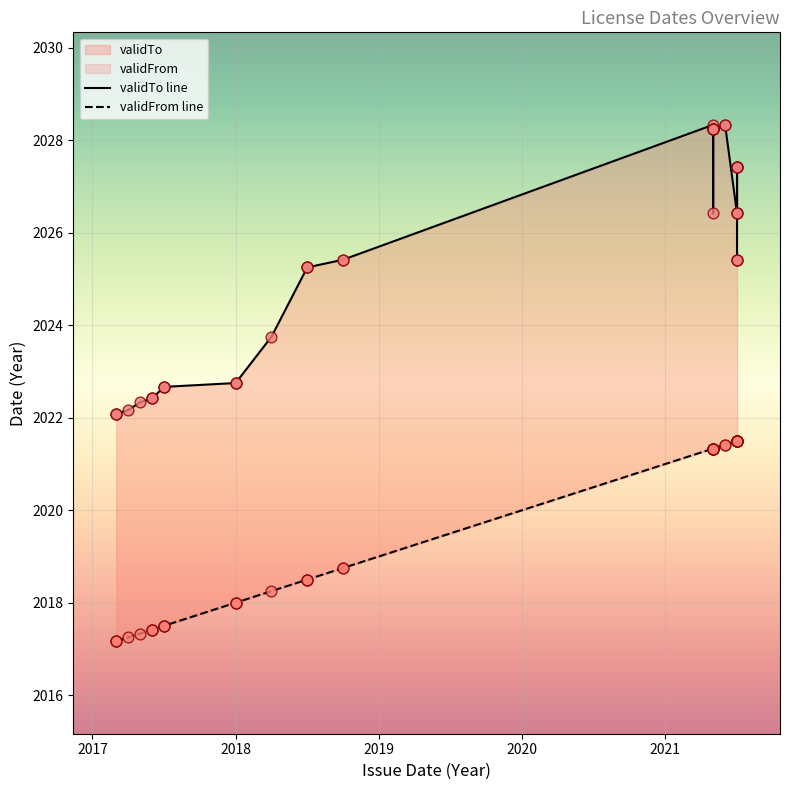

Which series reaches the minimum Y coordinate?

validFrom line